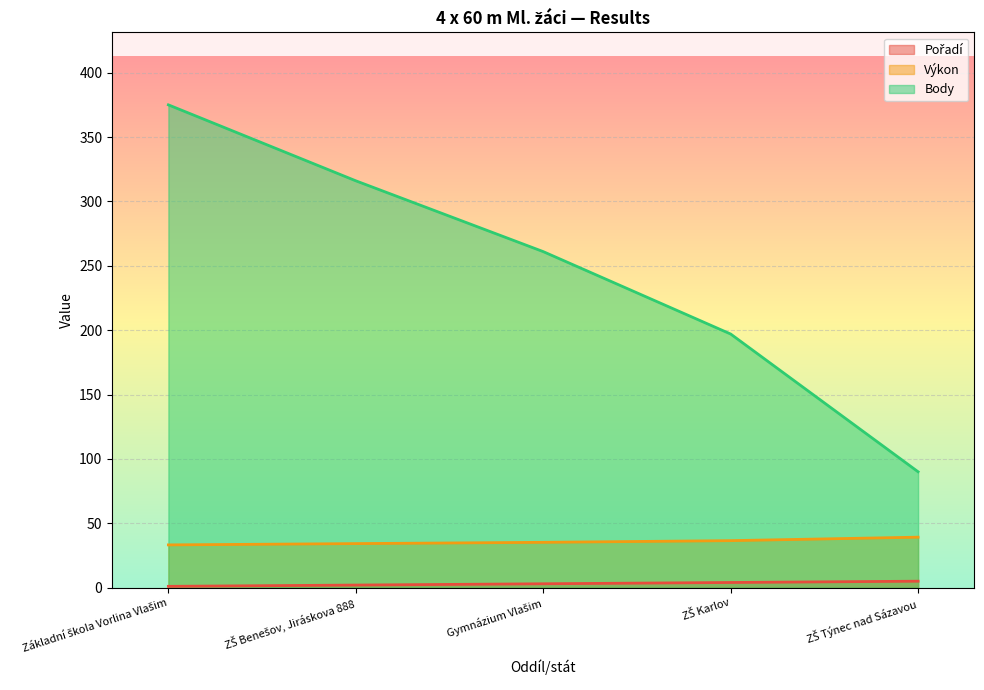

At Základní škola Vorlina Vlašim, list the series in order from largest to smallest.

Body, Výkon, Pořadí